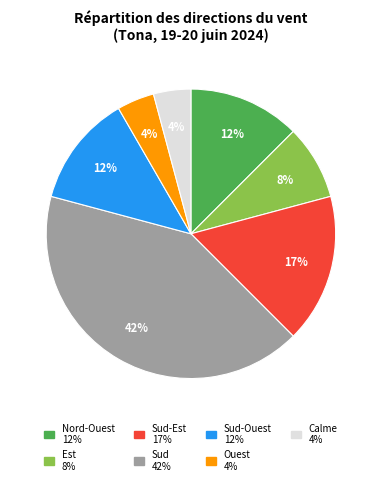

Does any single category account for the majority?

No